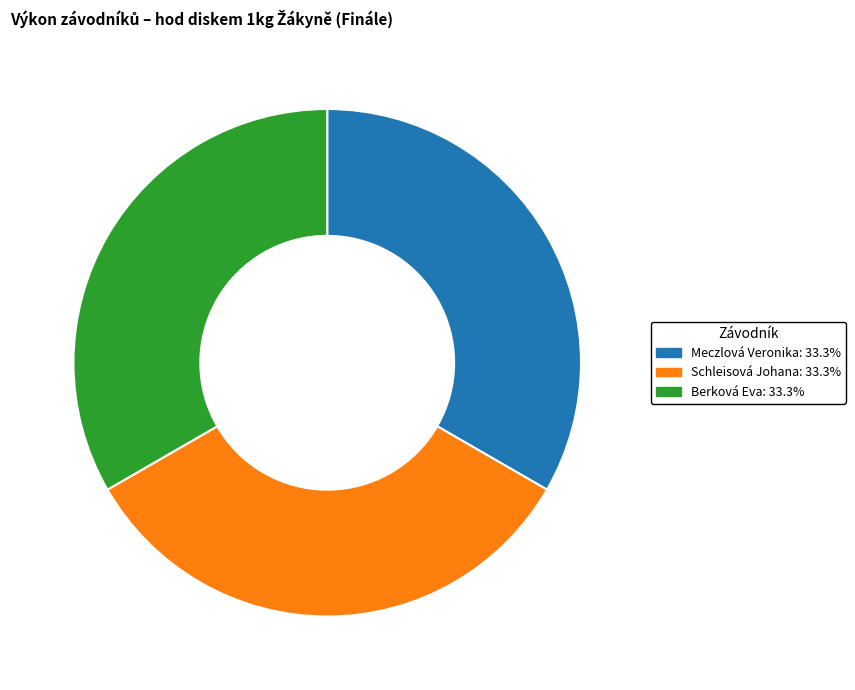

How many slices are in this pie chart?

3